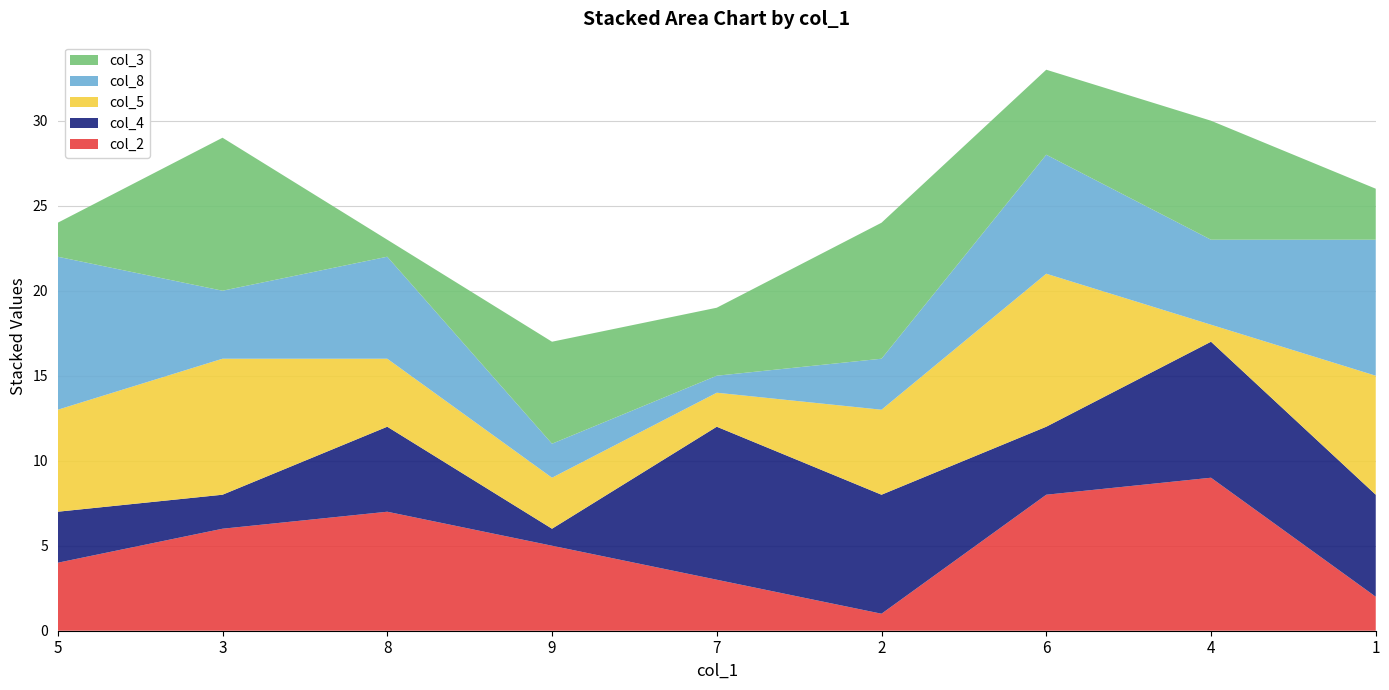

Reading left to right, what are all the values shown in this chart?

col_2: 5=4	3=6	8=7	9=5	7=3	2=1	6=8	4=9	1=2
col_4: 5=3	3=2	8=5	9=1	7=9	2=7	6=4	4=8	1=6
col_5: 5=6	3=8	8=4	9=3	7=2	2=5	6=9	4=1	1=7
col_8: 5=9	3=4	8=6	9=2	7=1	2=3	6=7	4=5	1=8
col_3: 5=2	3=9	8=1	9=6	7=4	2=8	6=5	4=7	1=3